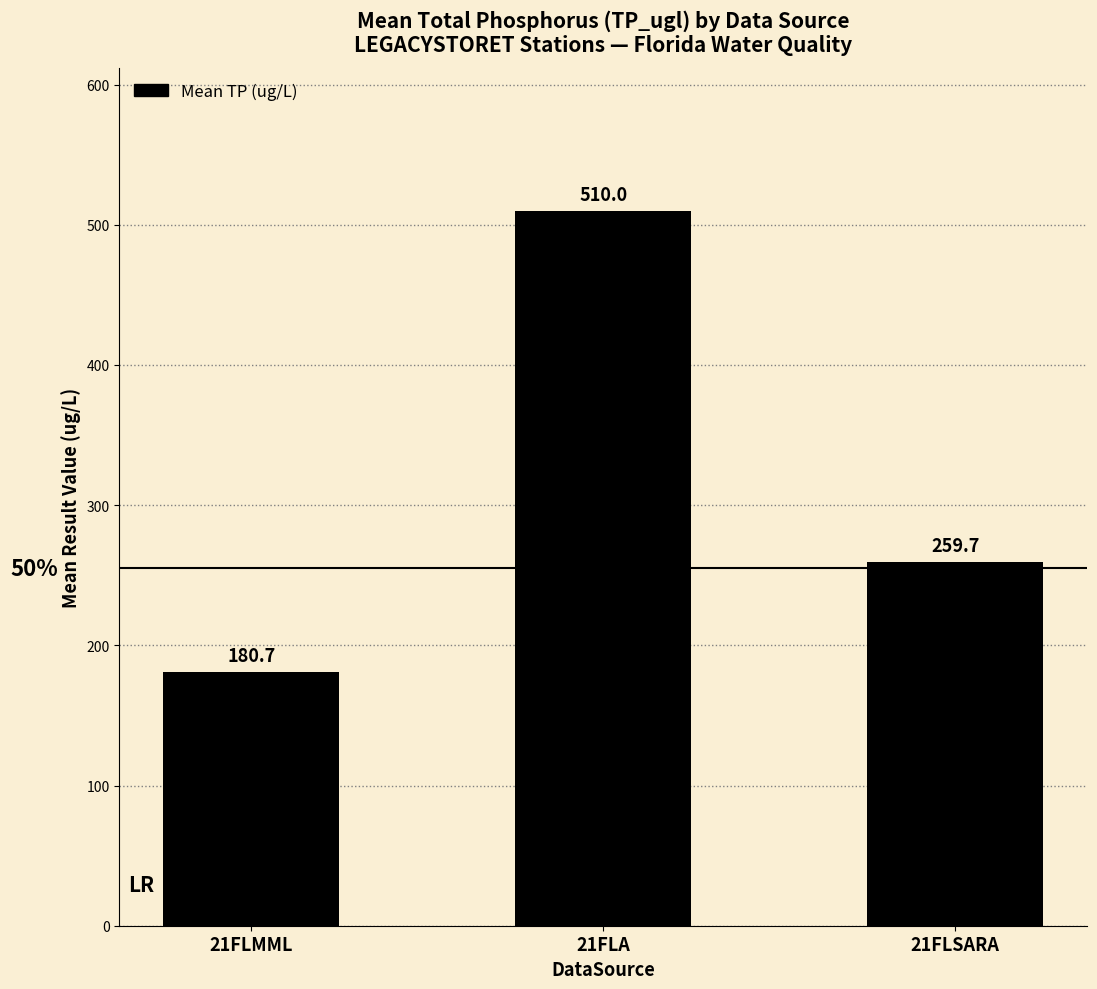

Which category has the lowest value across all series?

21FLMML